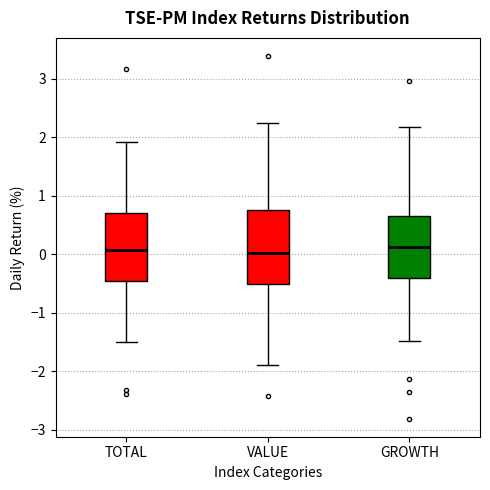

Reading left to right, transcribe this box plot: for each box, give where its median line is, the range the box spans, and where its two whiskers end, as read against the y-axis. The values are not printed on the chart, so give them approximately, as read against the axis.

TOTAL: median 0.1, box -0.5 to 0.7, whiskers -1.5 to 1.9
VALUE: median 0.0, box -0.5 to 0.8, whiskers -1.9 to 2.2
GROWTH: median 0.1, box -0.4 to 0.7, whiskers -1.5 to 2.2